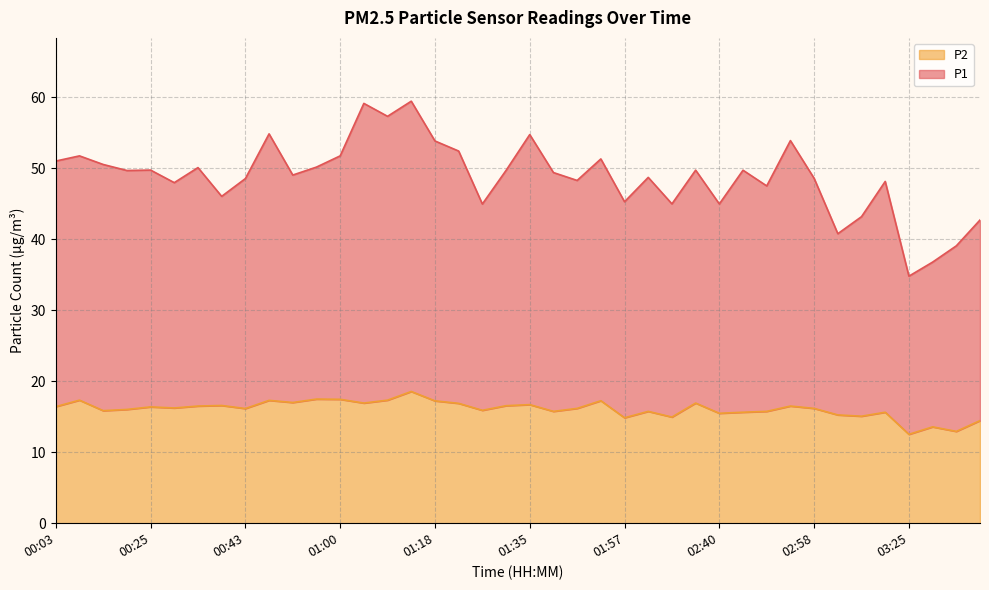

True or false: P1 and P2 intersect in this chart.

False